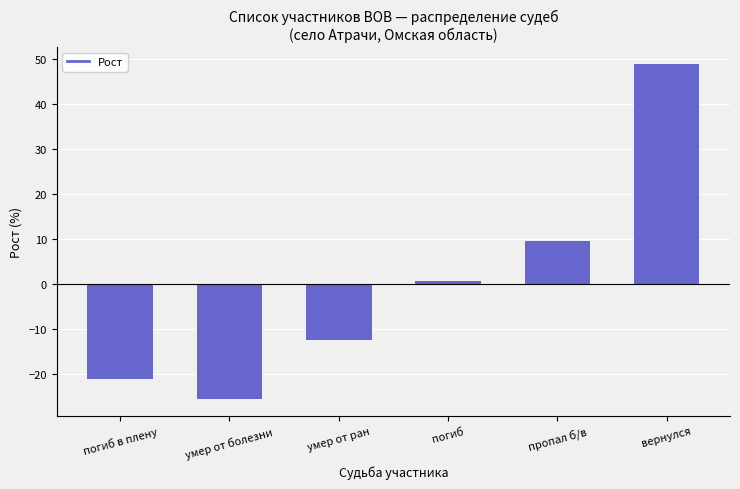

Which has a higher value, умер от болезни or погиб в плену?

погиб в плену